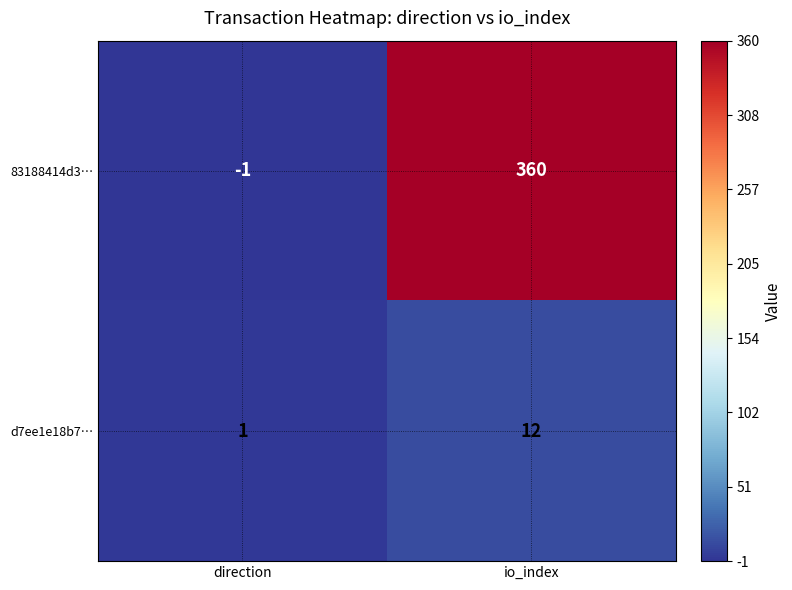

What is the difference between the maximum and minimum values in the d7ee1e18b7… series?

11